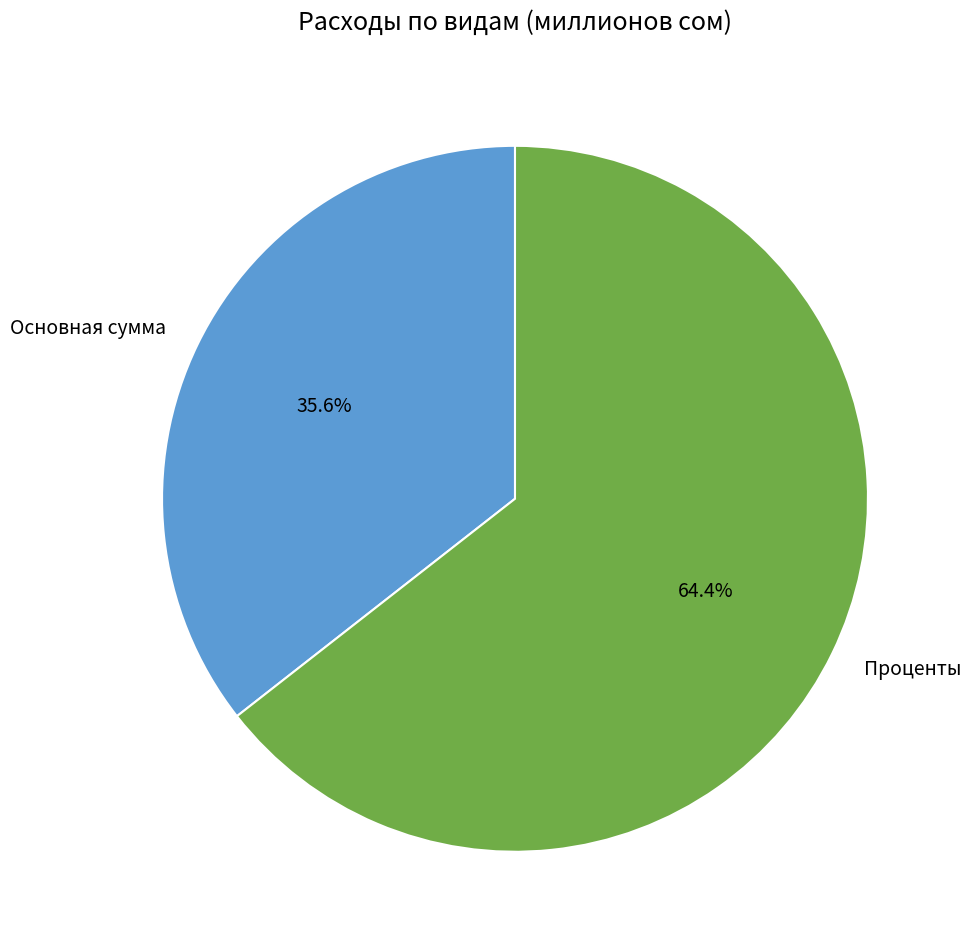

To the nearest percent, what percentage of the pie is Проценты?

64%